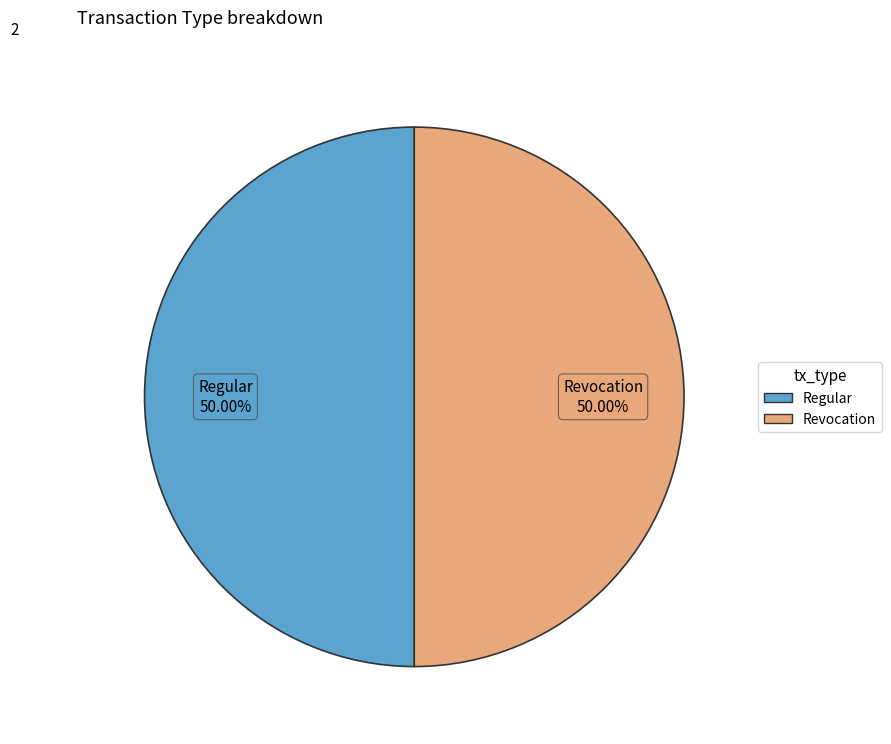

Is the sum of Regular and Revocation greater than half?

Yes